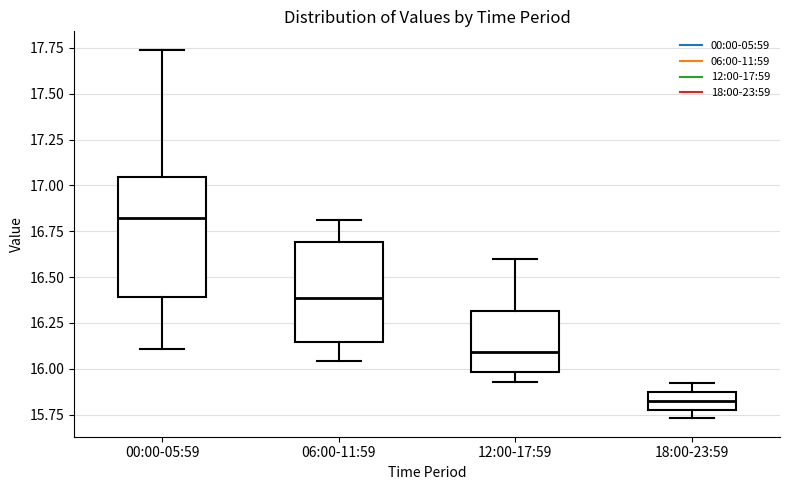

Comparing the boxes themselves (not the whiskers), which one is the tallest?

00:00-05:59